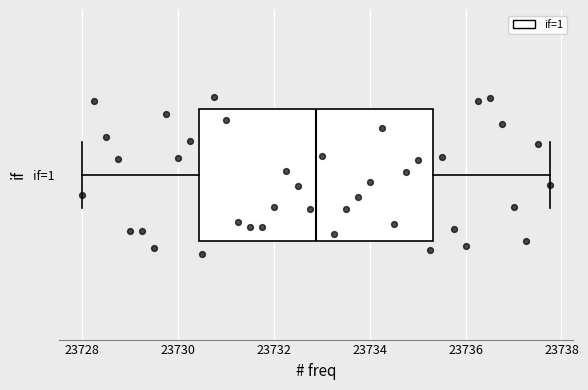

Where is the right edge of the box for if=1 on the x-axis? The values are not printed on the chart, so give them approximately, as read against the axis.

23735.4